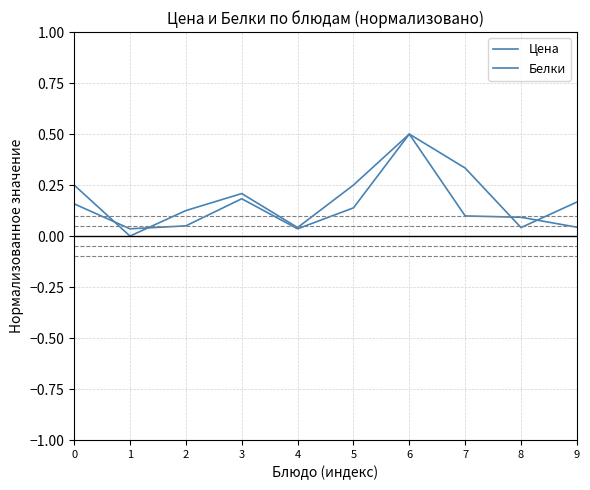

How many lines are shown in the chart?

2